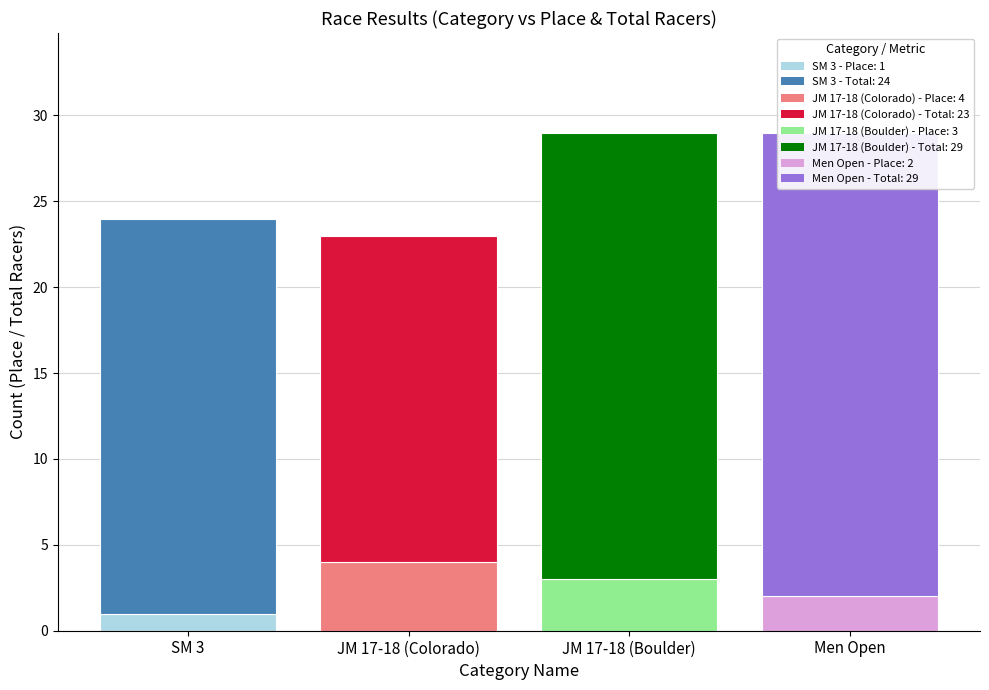

The Place series shows 2 at JM 17-18 (Boulder). True or false?

False